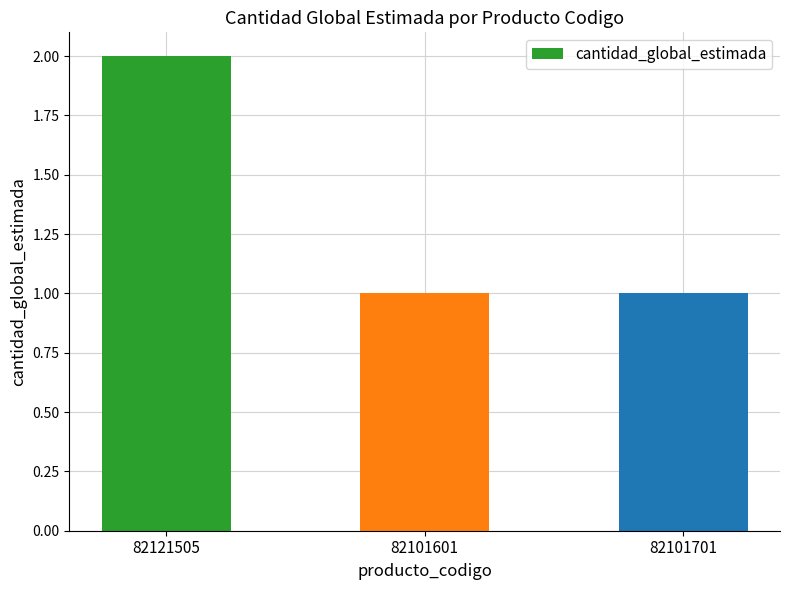

What is the label of the 1st bar from the left?

82121505